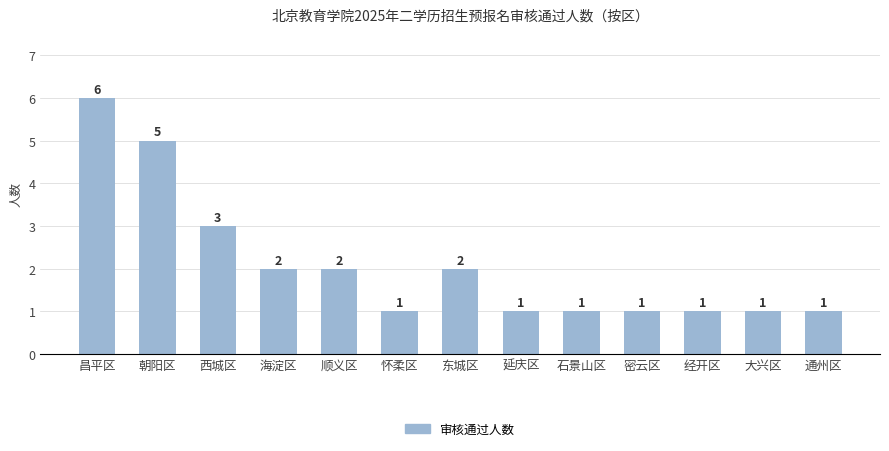

What is the value of the 3rd bar from the left?

3